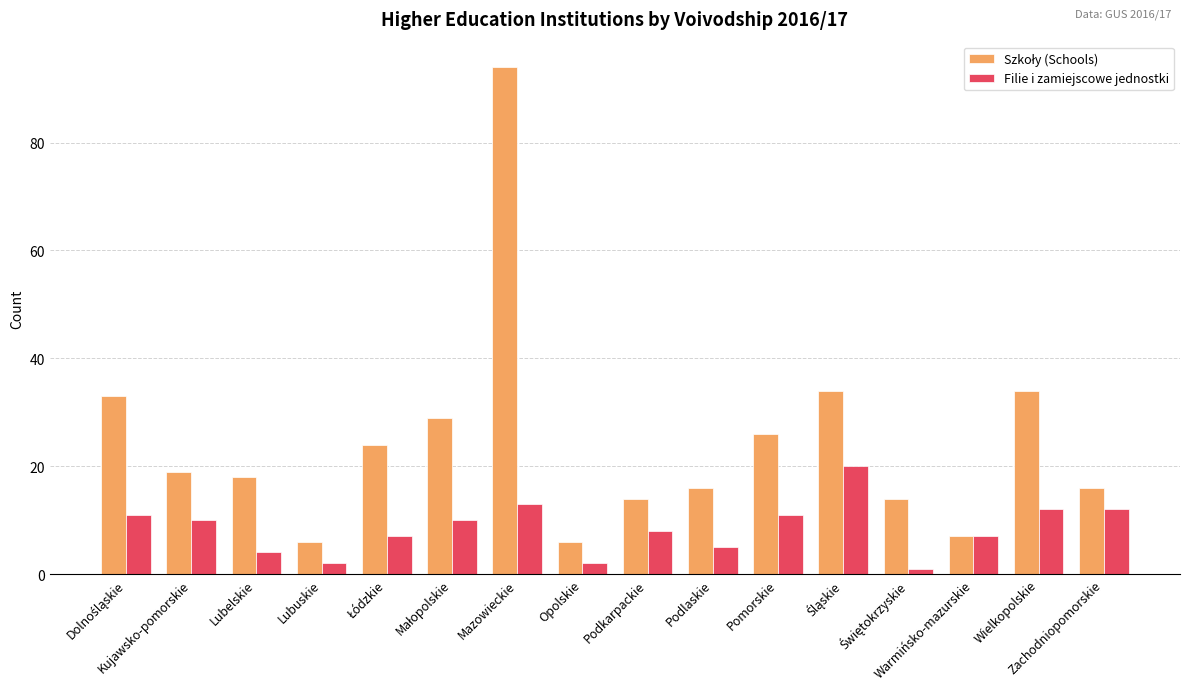

At how many categories does at least one series exceed 28?

5